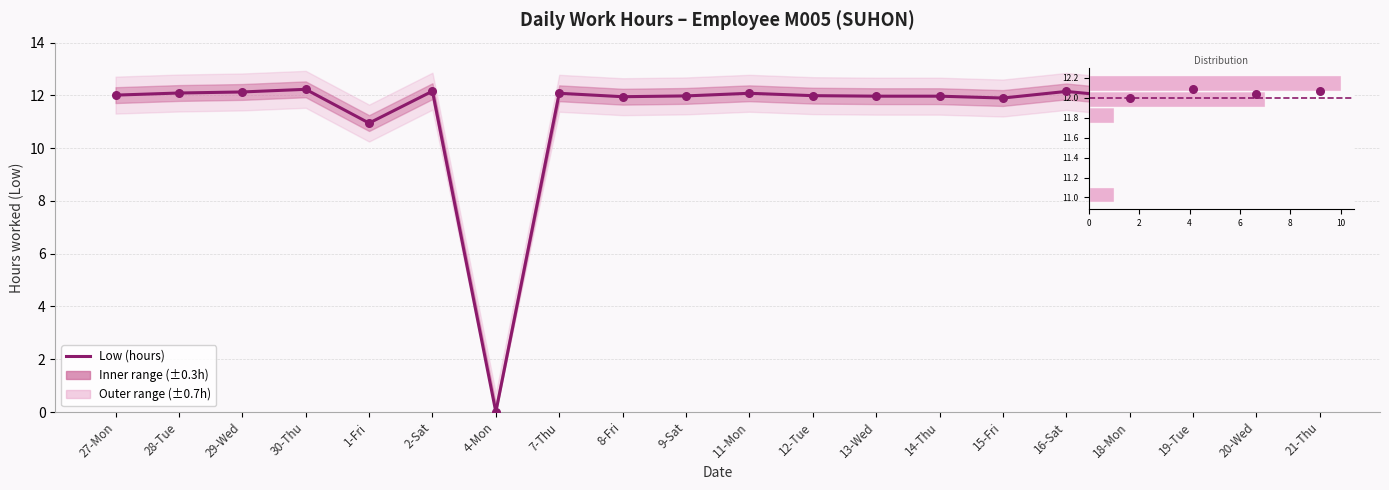

What is the change in value from 30-Thu to 7-Thu?

-0.2